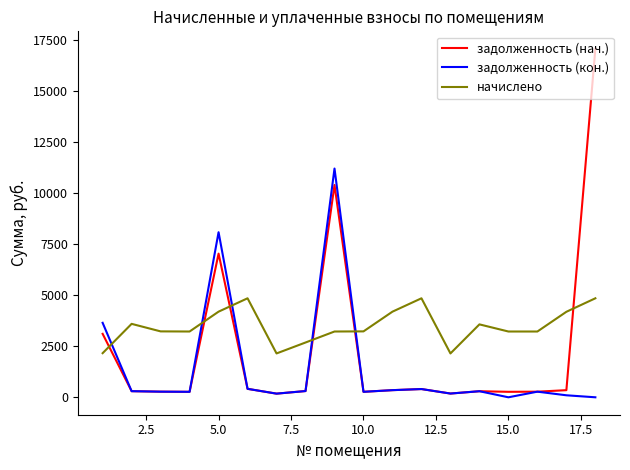

How many values in the задолженность (кон.) series exceed 297?

9